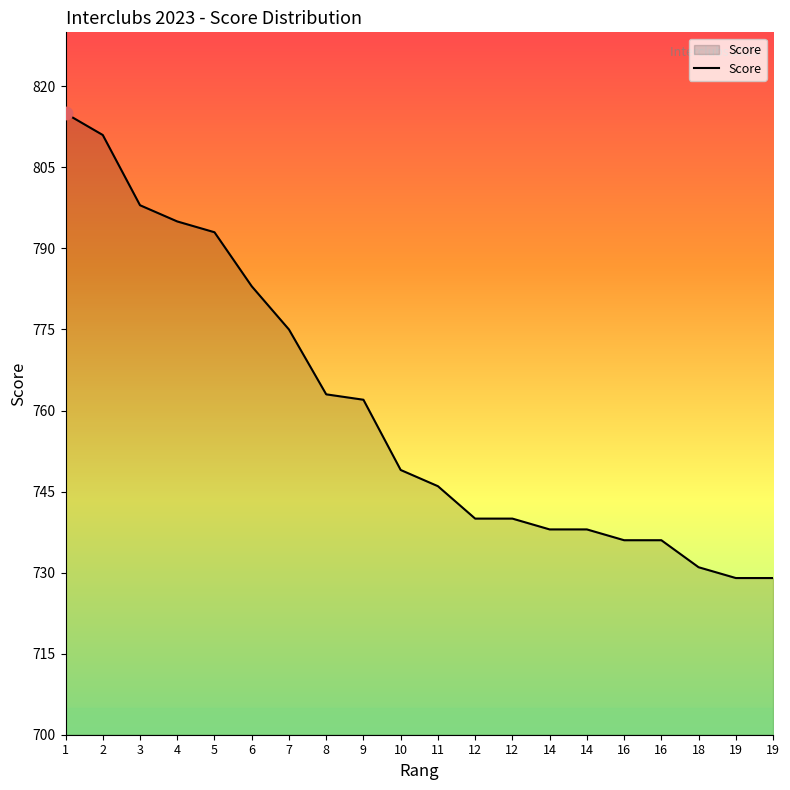

What is the change in value from 5 to 14?

-55